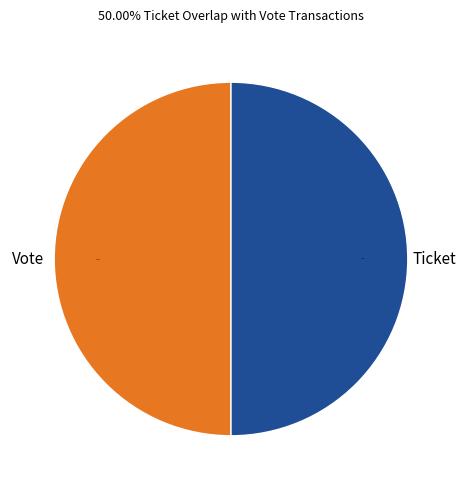

To the nearest percent, what is the difference between the largest and smallest slice percentages?

0%